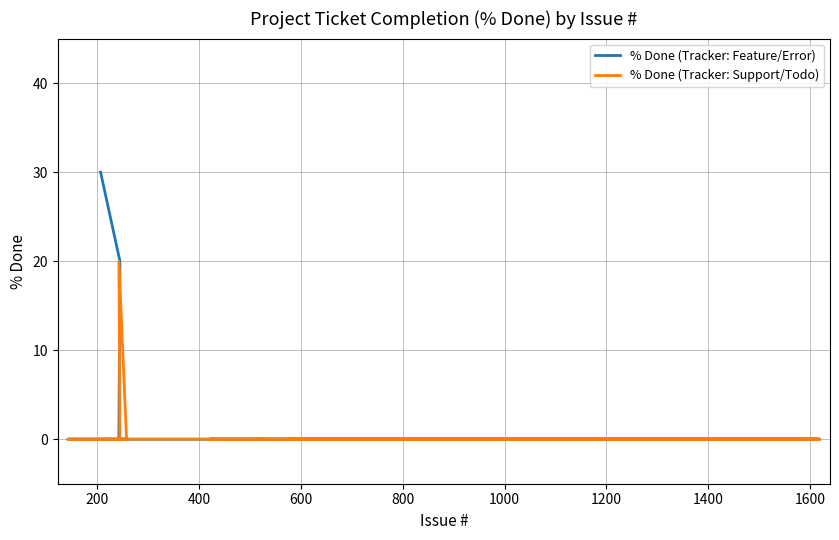

Which series has the largest range (max minus min)?

% Done (Tracker: Feature/Error)